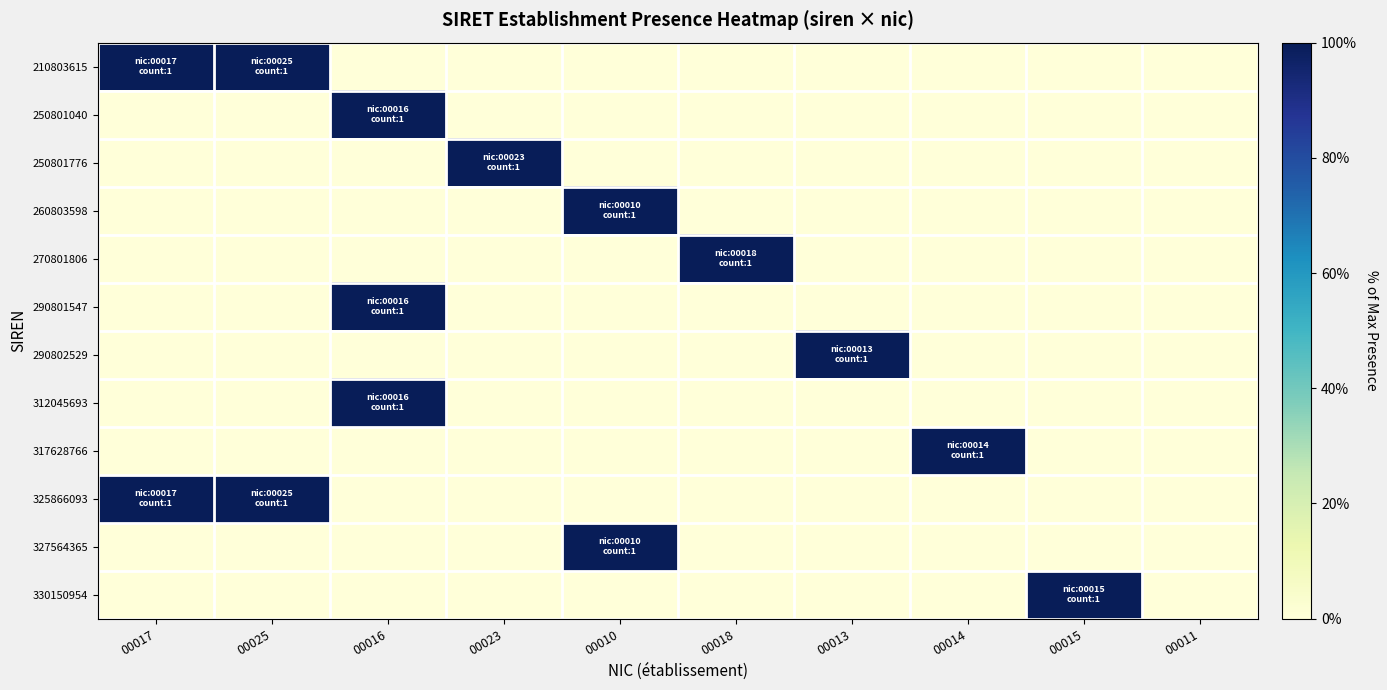

Reading left to right, transcribe all the data shown in this chart.

210803615: 00017=1	00025=1	00016=0	00023=0	00010=0	00018=0	00013=0	00014=0	00015=0	00011=0
250801040: 00017=0	00025=0	00016=1	00023=0	00010=0	00018=0	00013=0	00014=0	00015=0	00011=0
250801776: 00017=0	00025=0	00016=0	00023=1	00010=0	00018=0	00013=0	00014=0	00015=0	00011=0
260803598: 00017=0	00025=0	00016=0	00023=0	00010=1	00018=0	00013=0	00014=0	00015=0	00011=0
270801806: 00017=0	00025=0	00016=0	00023=0	00010=0	00018=1	00013=0	00014=0	00015=0	00011=0
290801547: 00017=0	00025=0	00016=1	00023=0	00010=0	00018=0	00013=0	00014=0	00015=0	00011=0
290802529: 00017=0	00025=0	00016=0	00023=0	00010=0	00018=0	00013=1	00014=0	00015=0	00011=0
312045693: 00017=0	00025=0	00016=1	00023=0	00010=0	00018=0	00013=0	00014=0	00015=0	00011=0
317628766: 00017=0	00025=0	00016=0	00023=0	00010=0	00018=0	00013=0	00014=1	00015=0	00011=0
325866093: 00017=1	00025=1	00016=0	00023=0	00010=0	00018=0	00013=0	00014=0	00015=0	00011=0
327564365: 00017=0	00025=0	00016=0	00023=0	00010=1	00018=0	00013=0	00014=0	00015=0	00011=0
330150954: 00017=0	00025=0	00016=0	00023=0	00010=0	00018=0	00013=0	00014=0	00015=1	00011=0